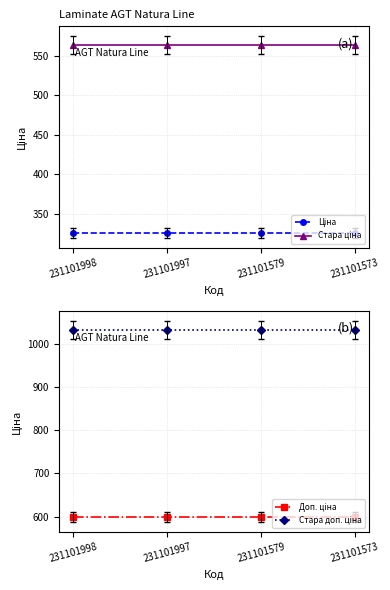

Does the chart have visible grid lines?

Yes